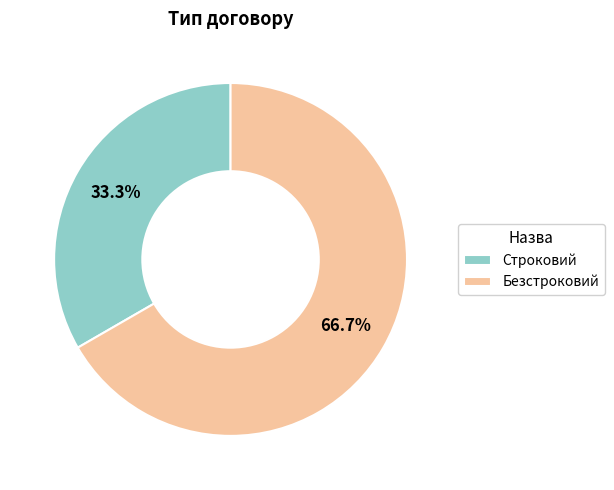

Which slice is the largest?

Безстроковий